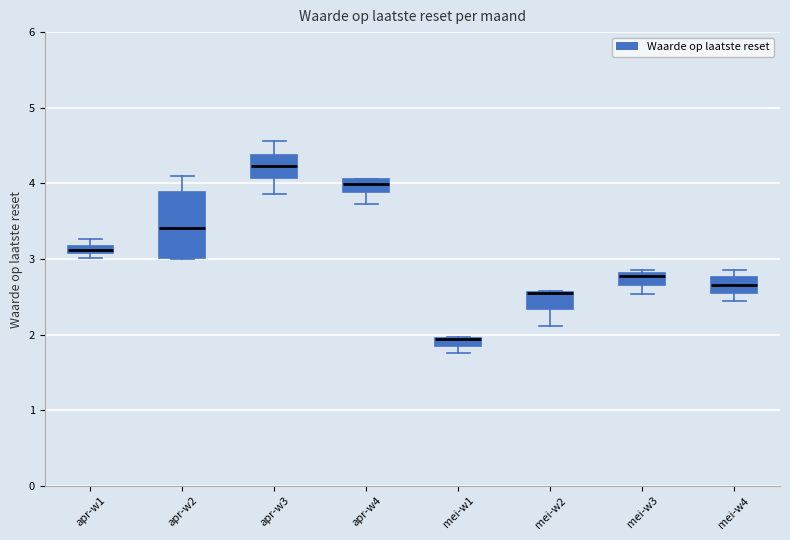

Which box is the tallest, from its lower edge to its upper edge?

apr-w2